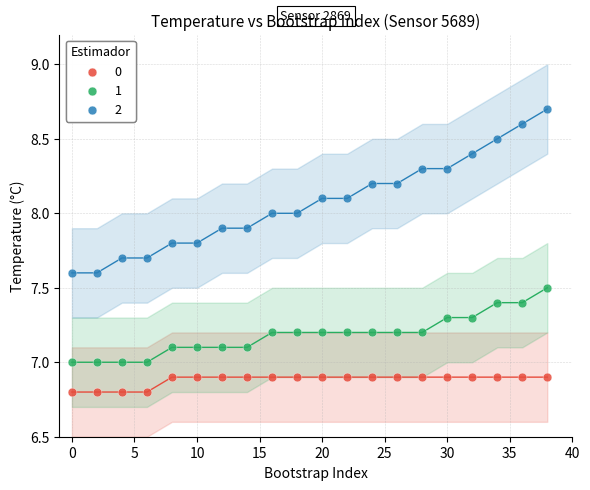

What is the X range (max minus min) for the scatter plot?

38.0